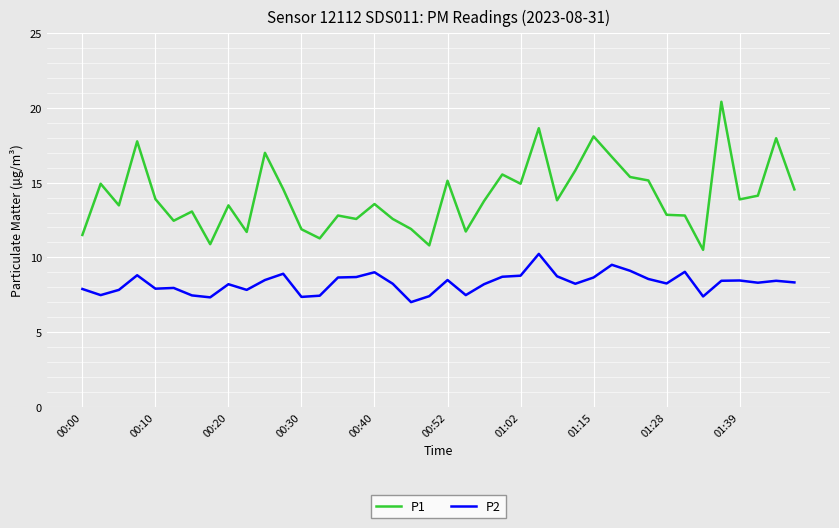

What is the difference between the maximum and minimum values in the P2 series?

3.2